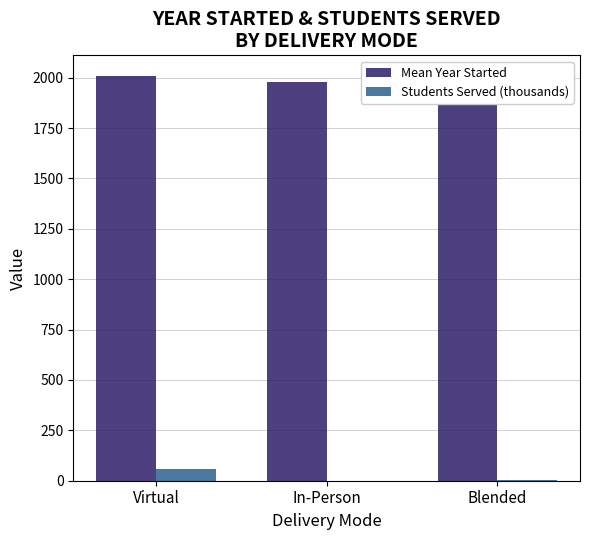

What is the highest value of the Mean Year Started series?

2010.4